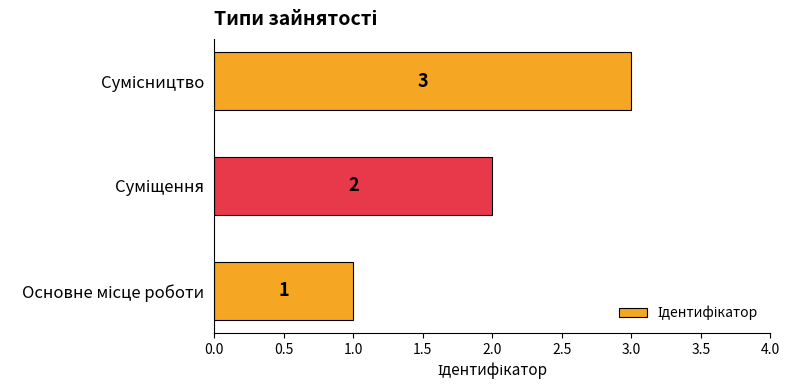

Count the values in the range 1 to 3.

3